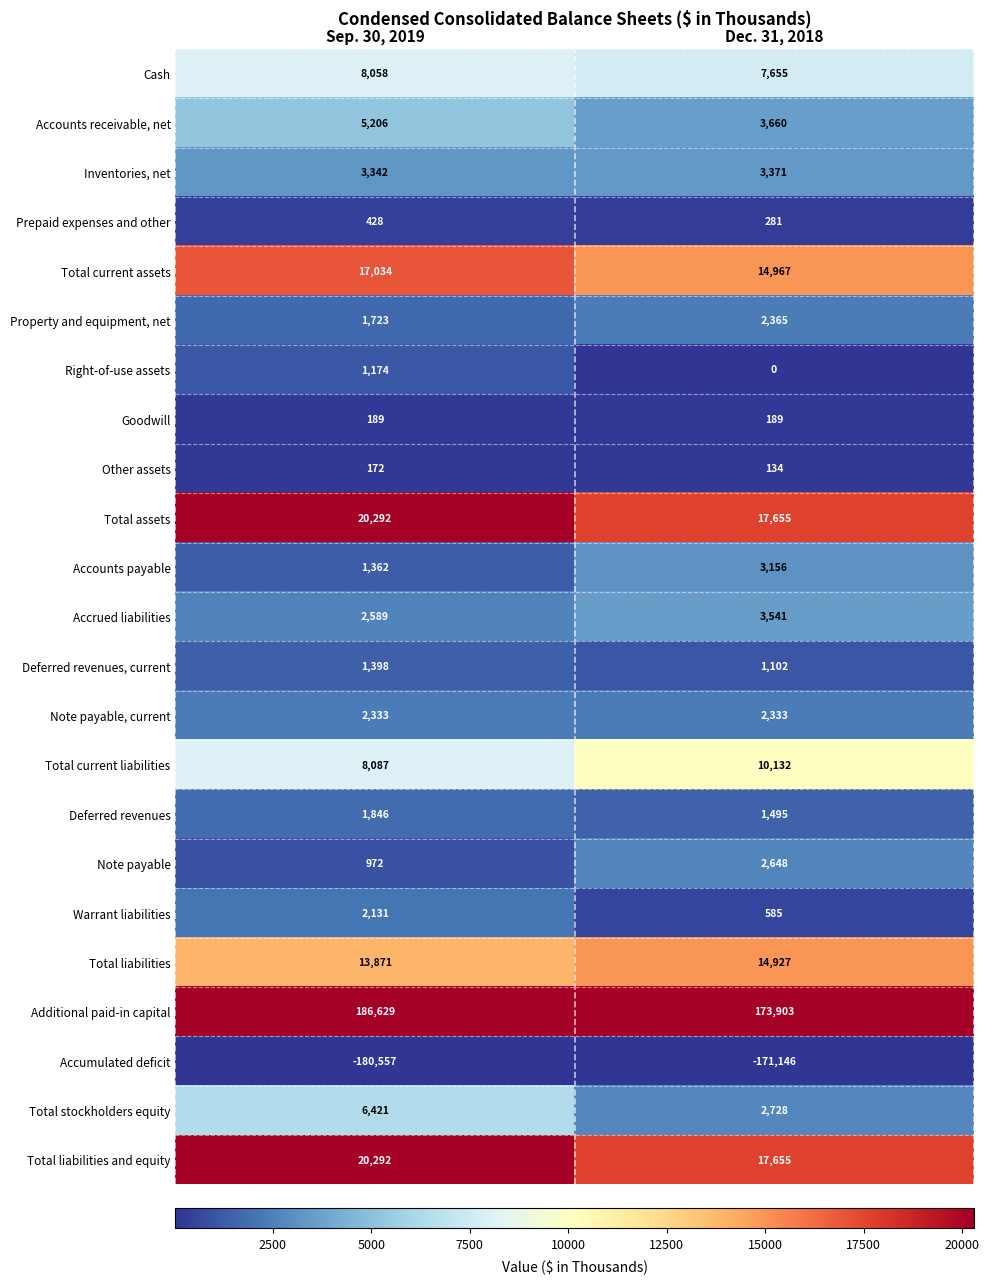

What is the sum of the Total assets values at Sep. 30, 2019 and Dec. 31, 2018?

37947